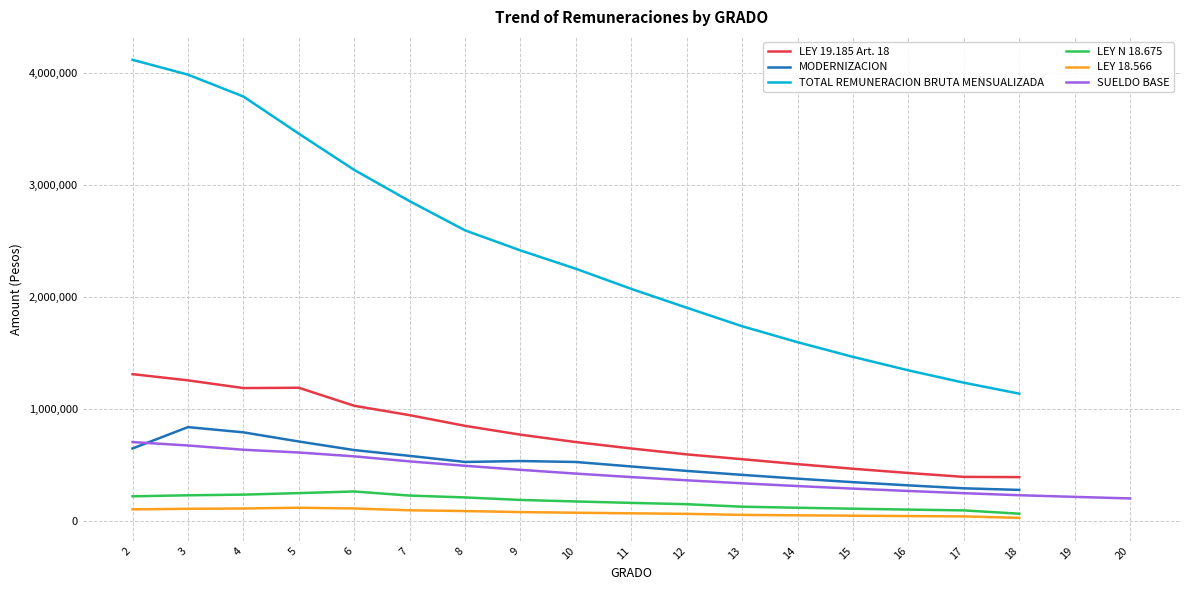

What is the average value of the MODERNIZACION series?

511552